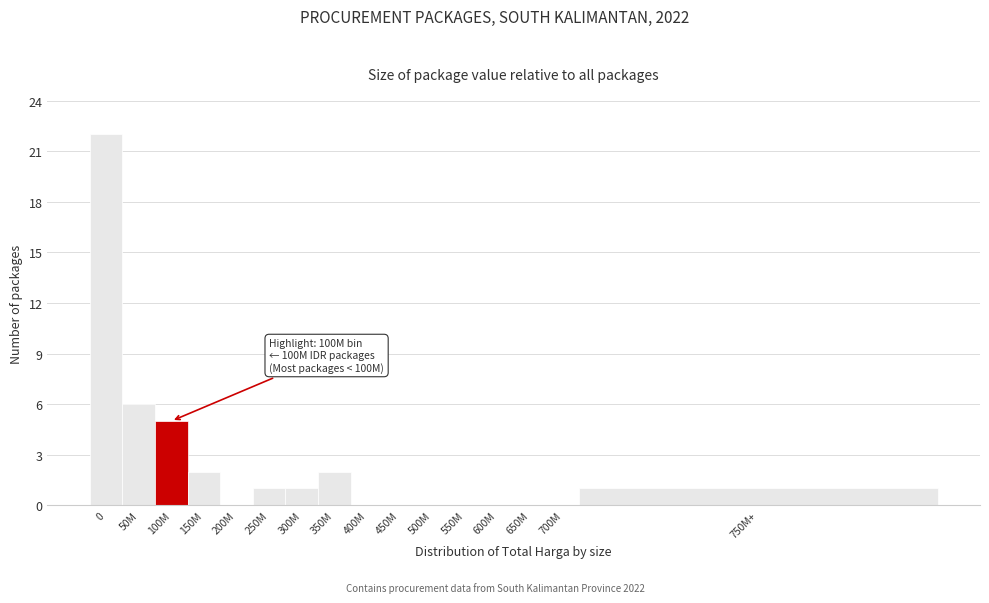

Reading left to right, list all the values displayed in this chart.

0=22	50M=6	100M=5	150M=2	200M=0	250M=1	300M=1	350M=2	400M=0	450M=0	500M=0	550M=0	600M=0	650M=0	700M=0	750M+=1